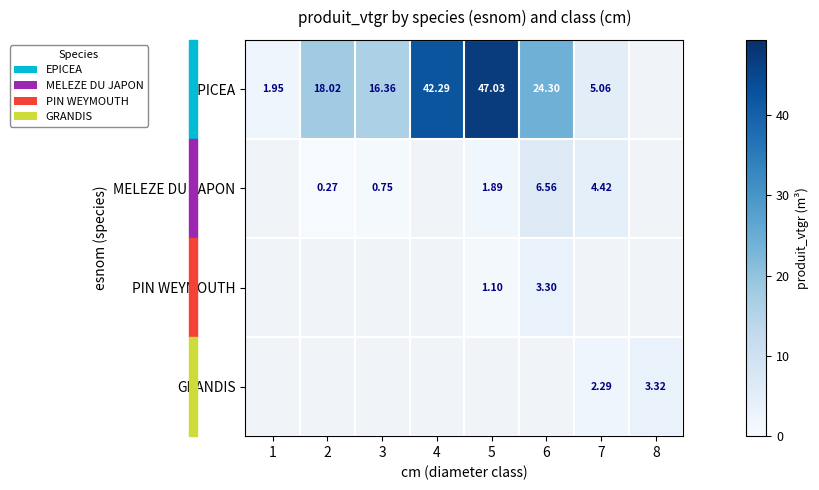

Read the MELEZE DU JAPON value at 6.

6.6